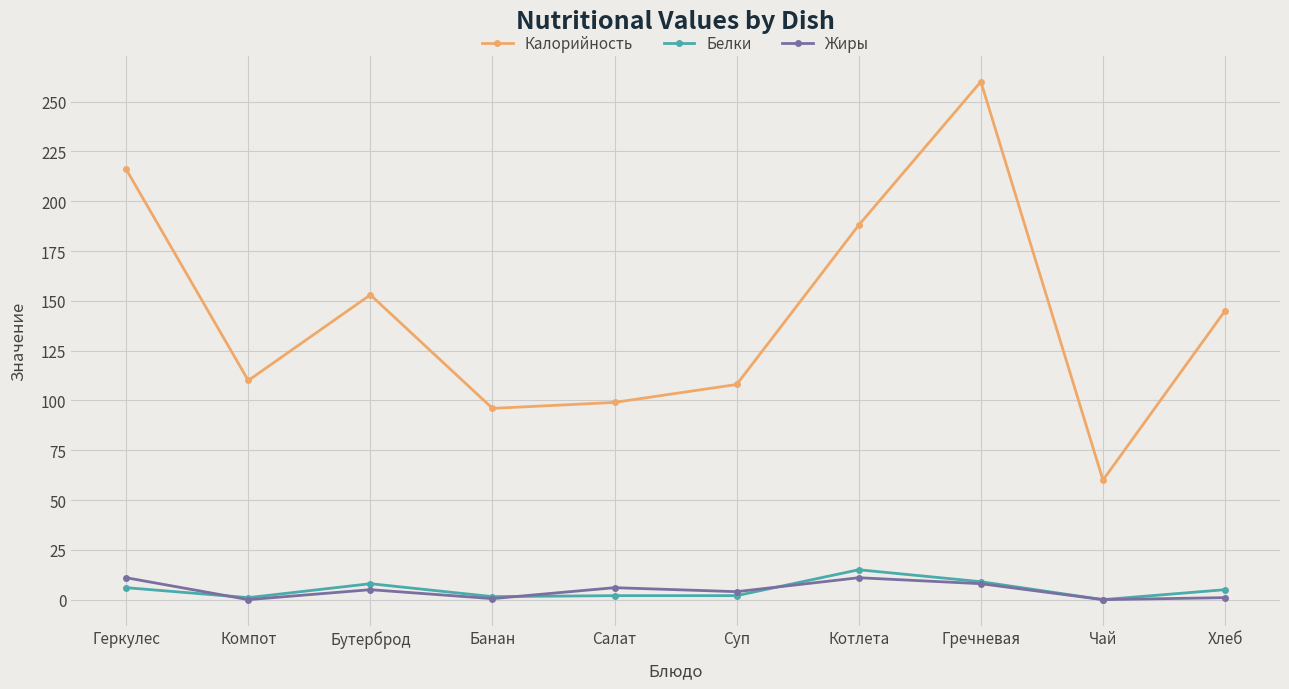

Is it true that Калорийность equals 368.3 at Гречневая?

False